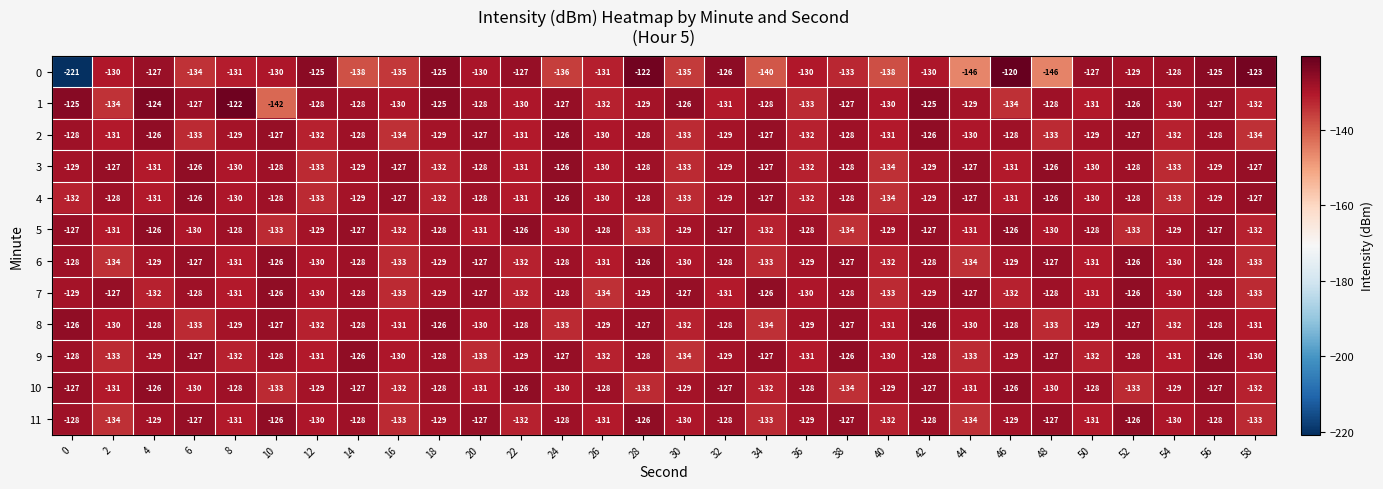

What is the total value across all series at 22?

-1555